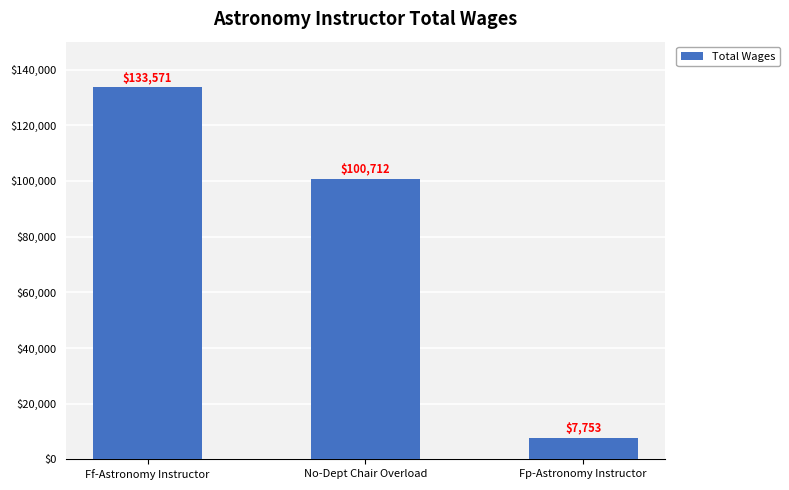

What is the difference between the values at Ff-Astronomy Instructor and Fp-Astronomy Instructor?

125818